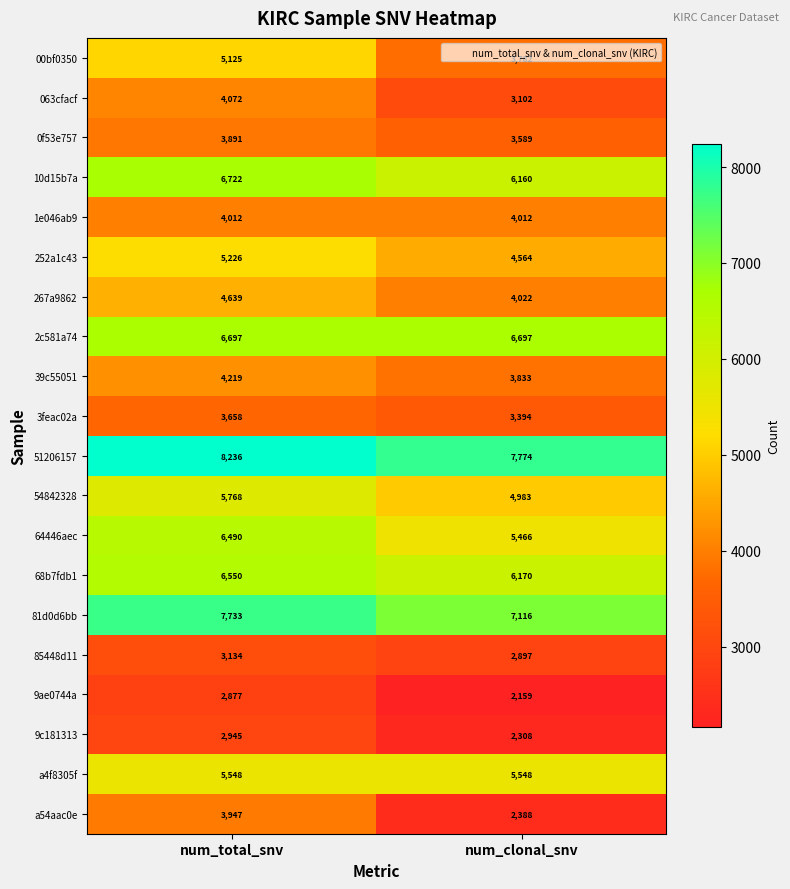

Which series has the largest total across all categories?

51206157